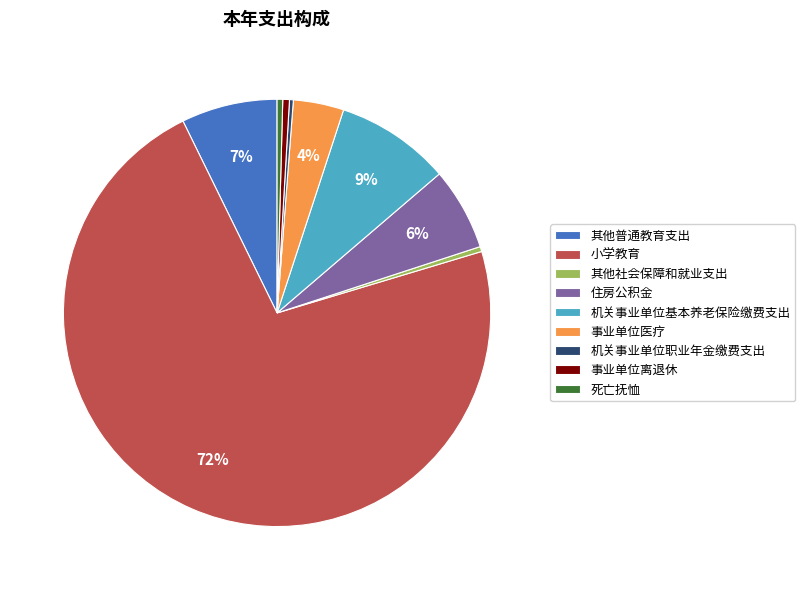

Approximately how many times larger is the value at 其他社会保障和就业支出 compared to 死亡抚恤?

0.9